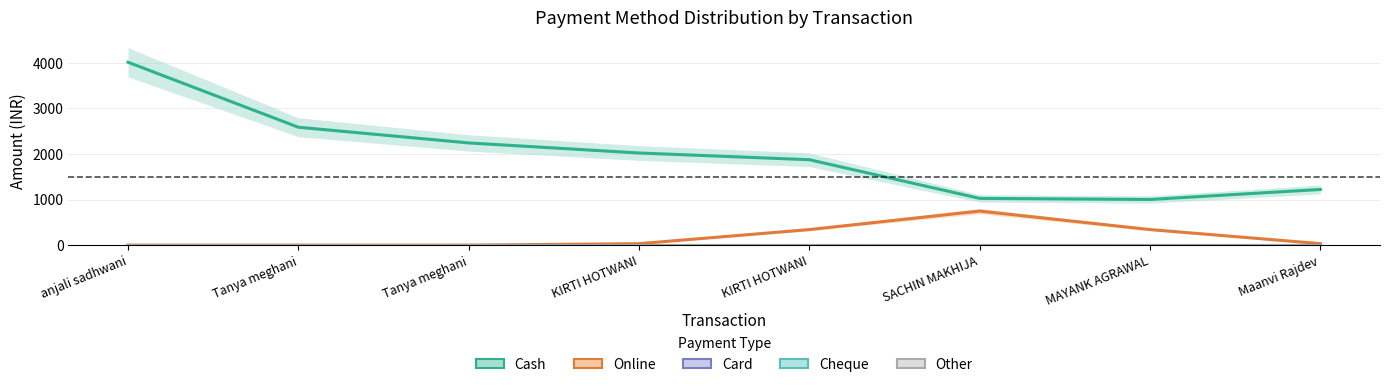

What is the value of the Cash point at the 5th from the left?

2023.4